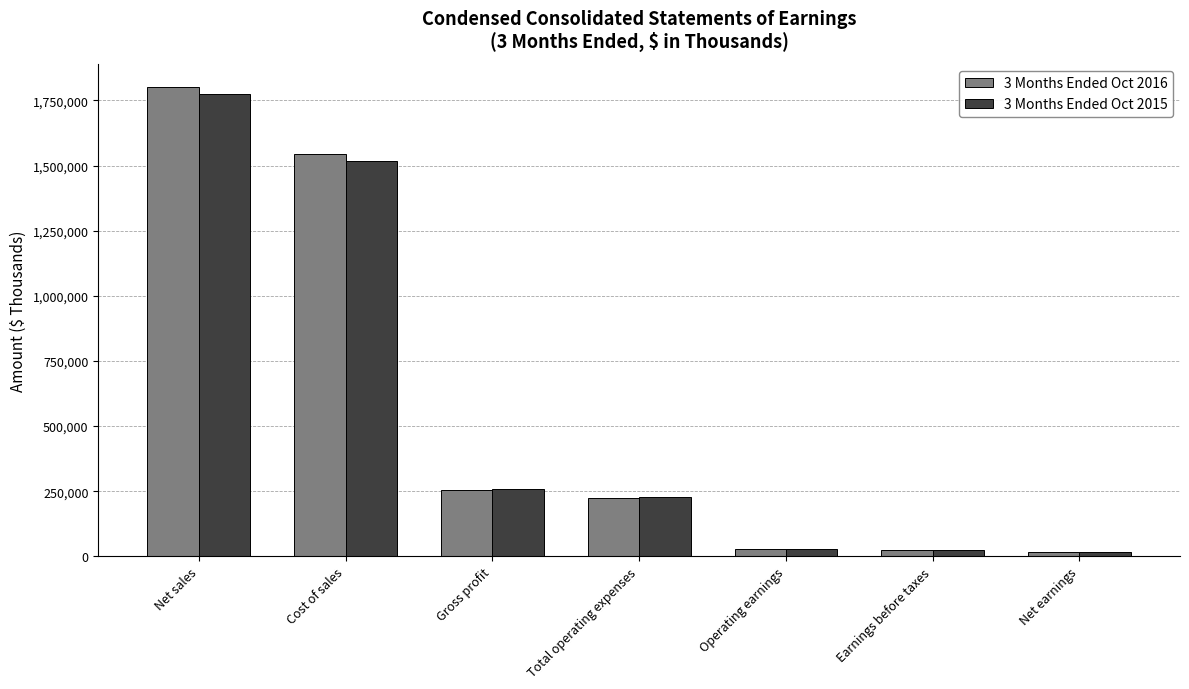

Are the bars horizontal?

No